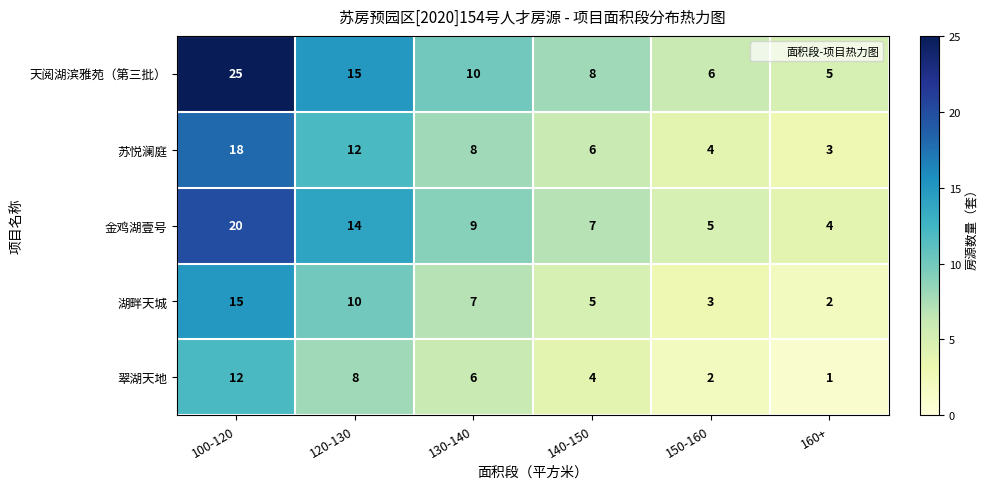

What is the sum of all 湖畔天城 values?

42